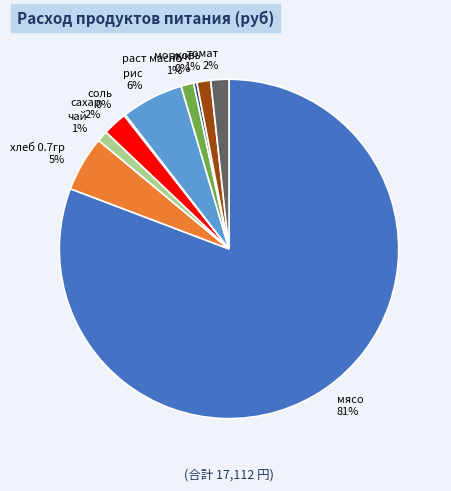

Does раст масло represent more than half of the total?

No